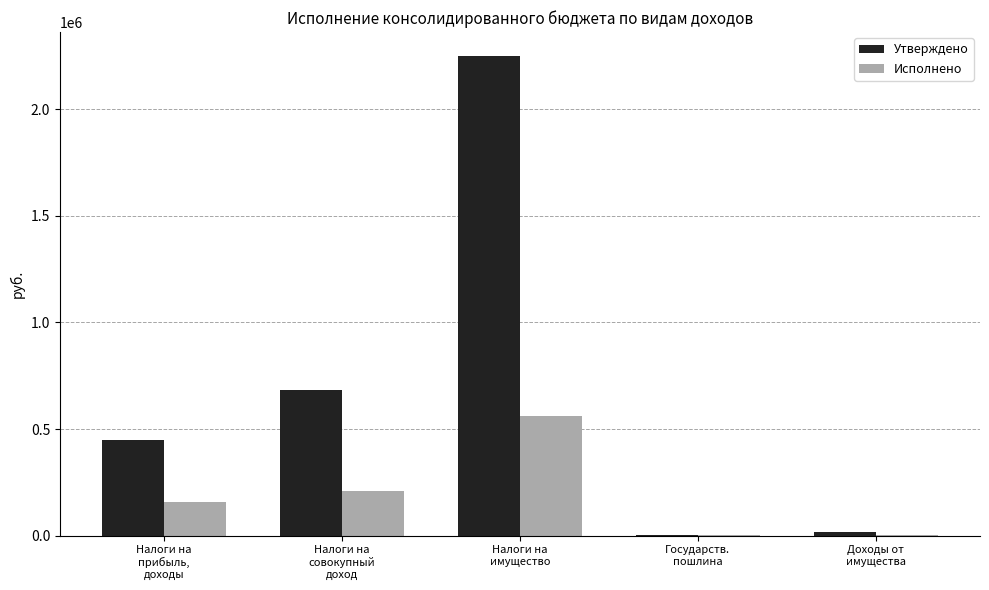

Which series has the largest total across all categories?

Утверждено